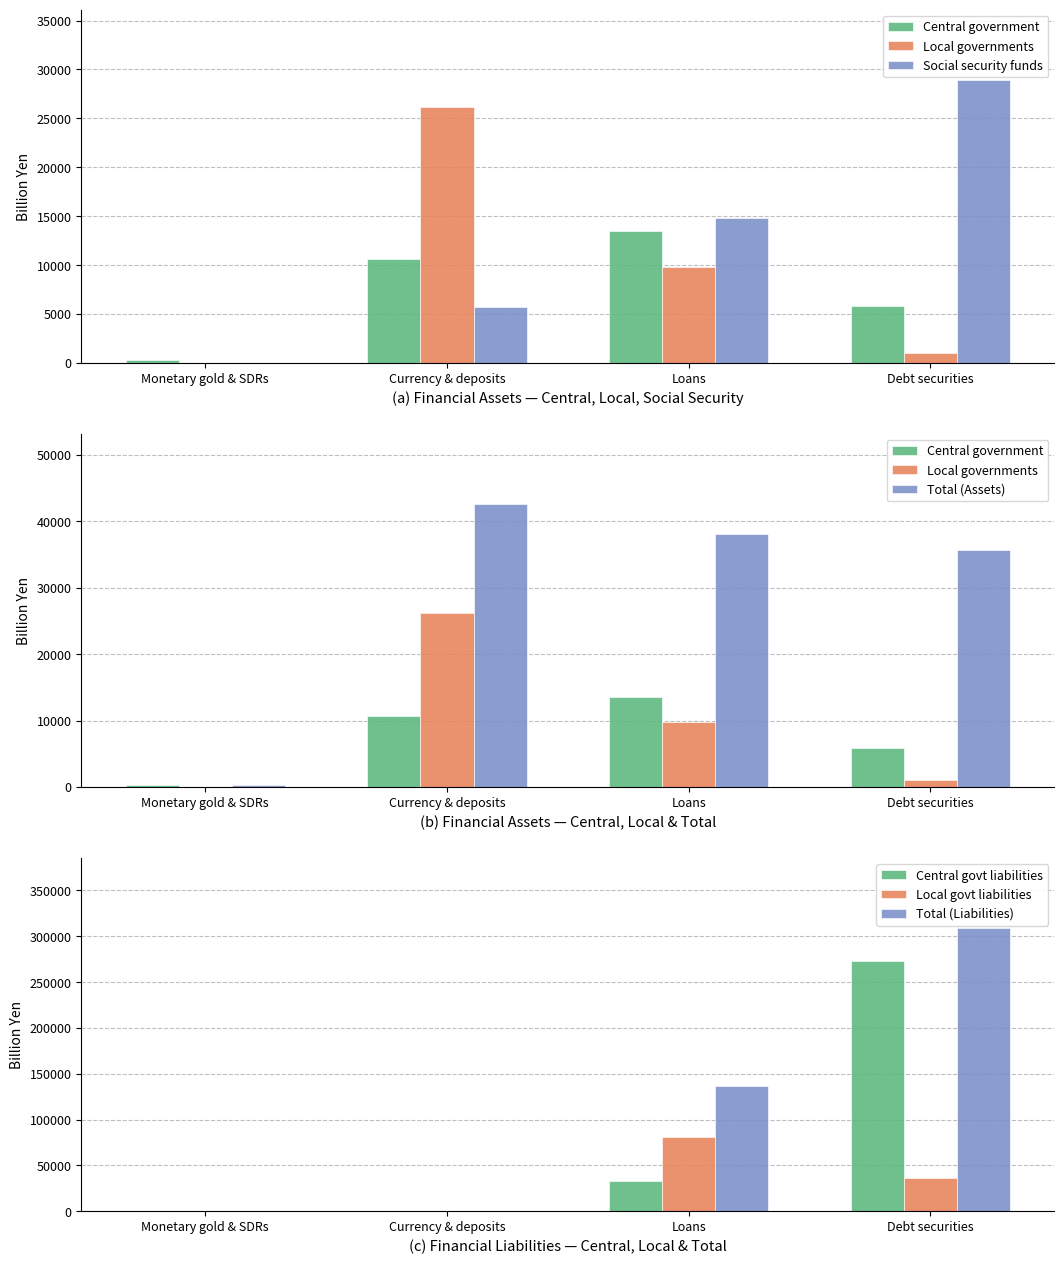

Is it true that Local governments equals -8231.7 at Monetary gold & SDRs?

False